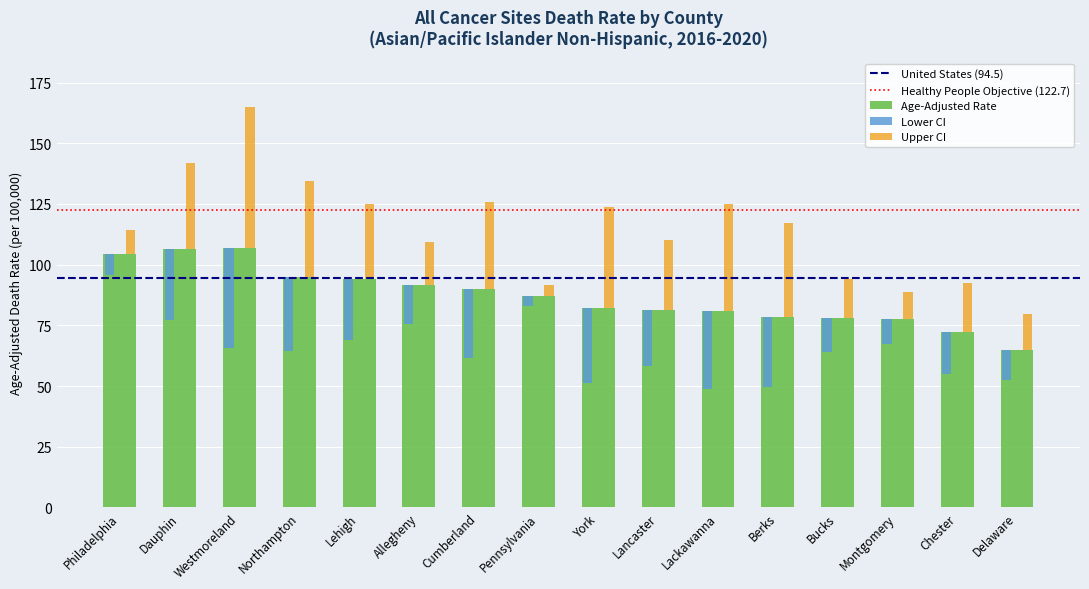

Where is Age-Adjusted Death Rate nearest to the value 85?

Pennsylvania